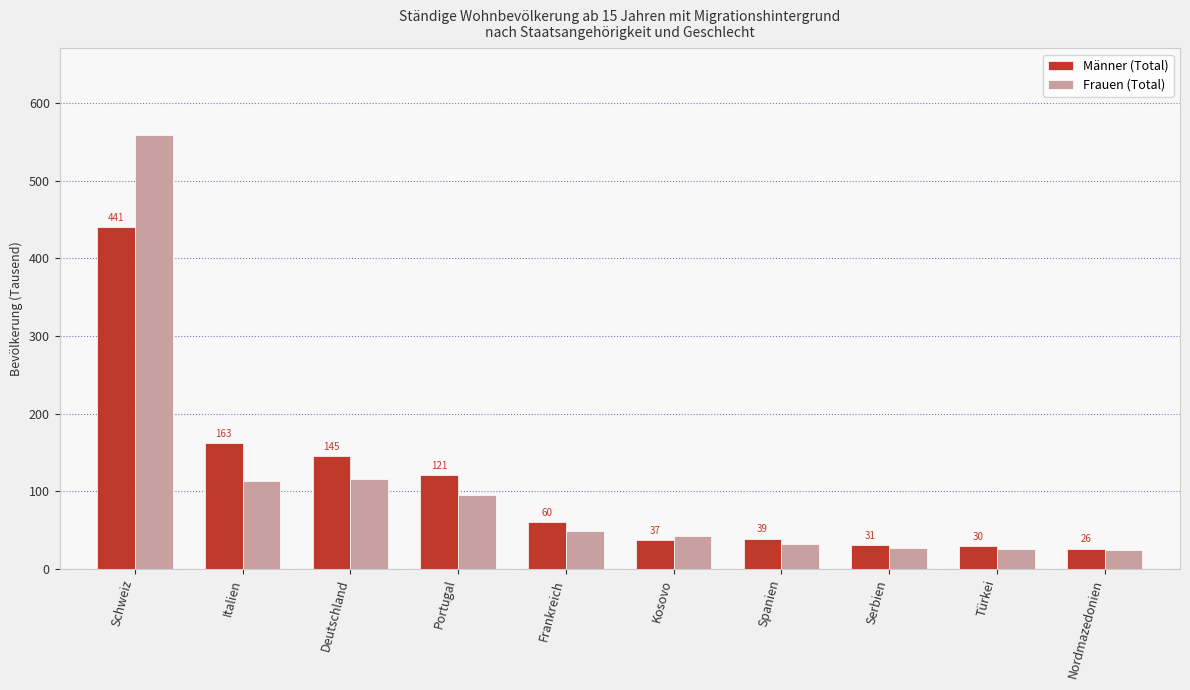

What is the smallest value displayed?

24.2